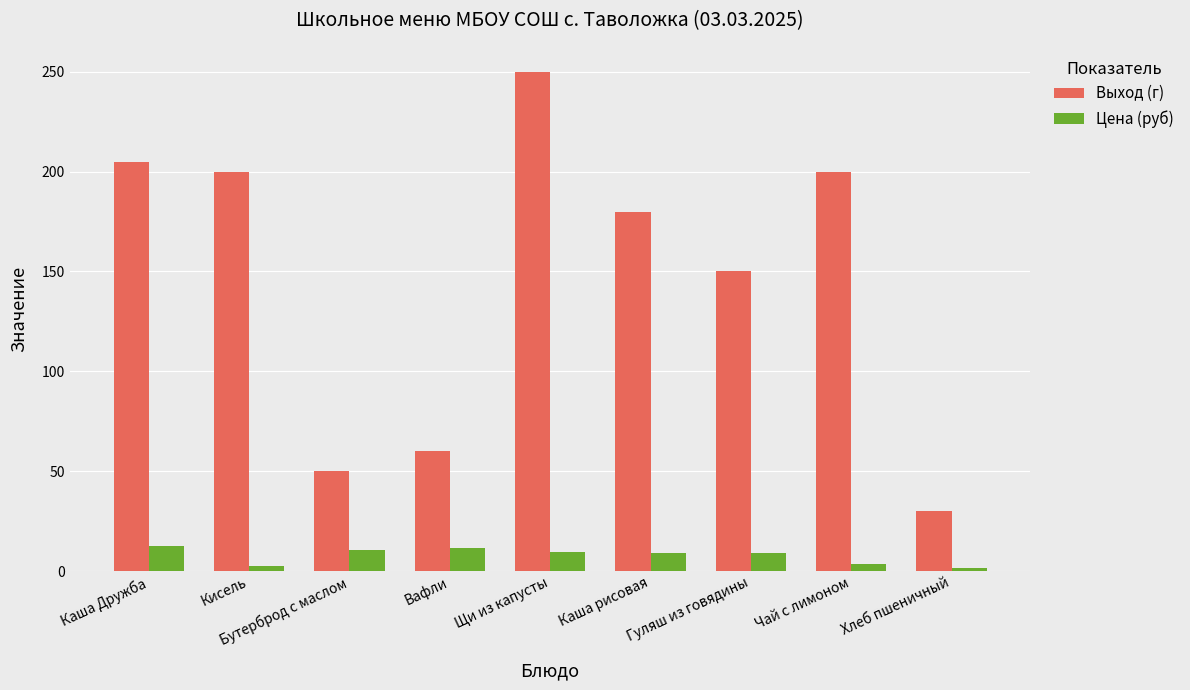

What are all the series names shown in the legend?

Выход (г), Цена (руб)